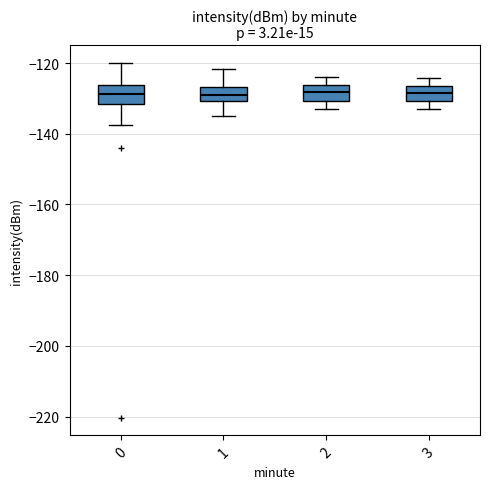

Reading left to right, read every box against the y-axis: the position of its median line, the range the box covers, and the ends of its whiskers. The values are not printed on the chart, so give them approximately, as read against the axis.

0: median -128, box -132 to -126, whiskers -138 to -120
1: median -130 (inside the box), box -130 to -126, whiskers -134 to -122
2: median -128, box -130 to -126, whiskers -132 to -124
3: median -128, box -130 to -126, whiskers -134 to -124